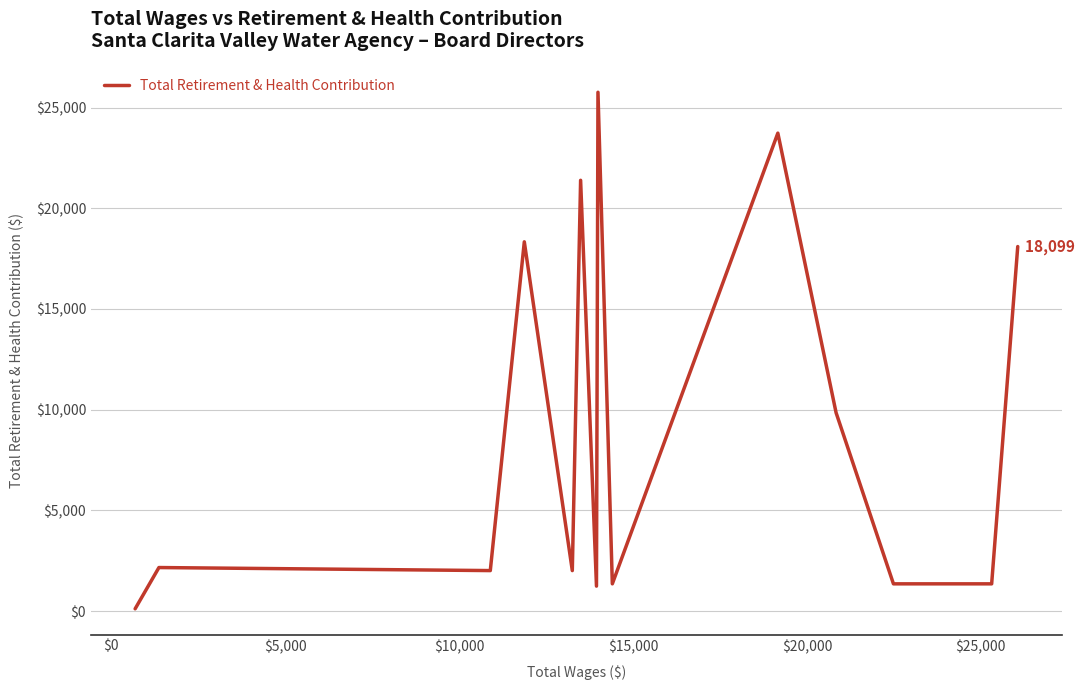

What is the difference between the maximum and minimum values?

25648